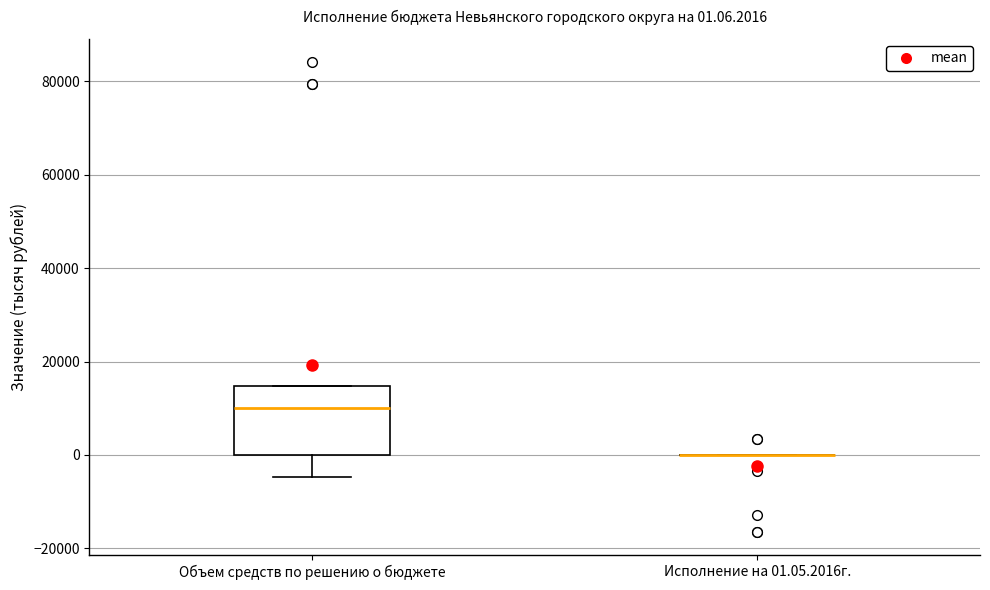

Comparing the boxes themselves (not the whiskers), which one is the tallest?

Объем средств по решению о бюджете